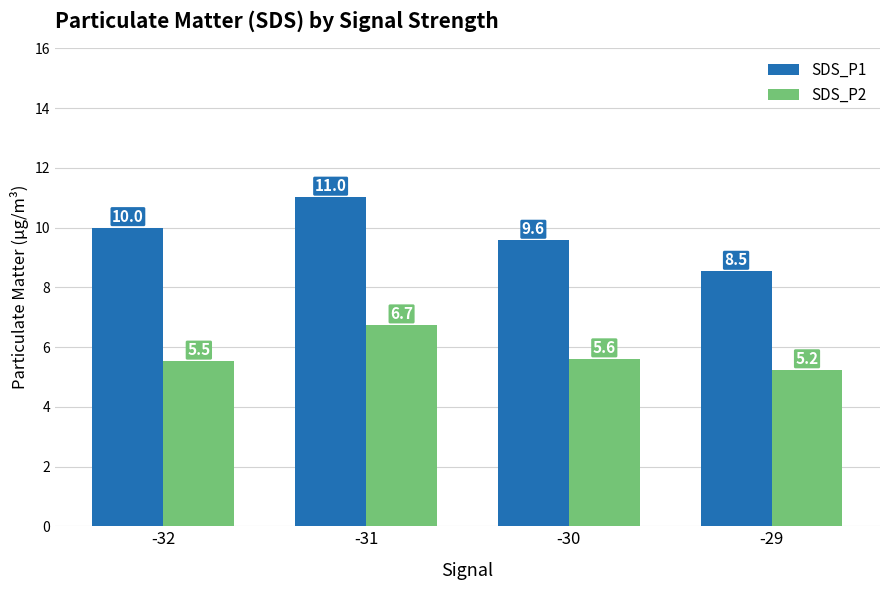

Which series has the widest spread of values?

SDS_P1